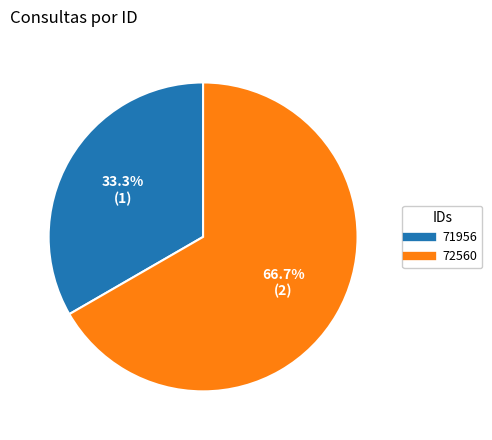

Is the sum of 72560 and 71956 greater than half?

Yes